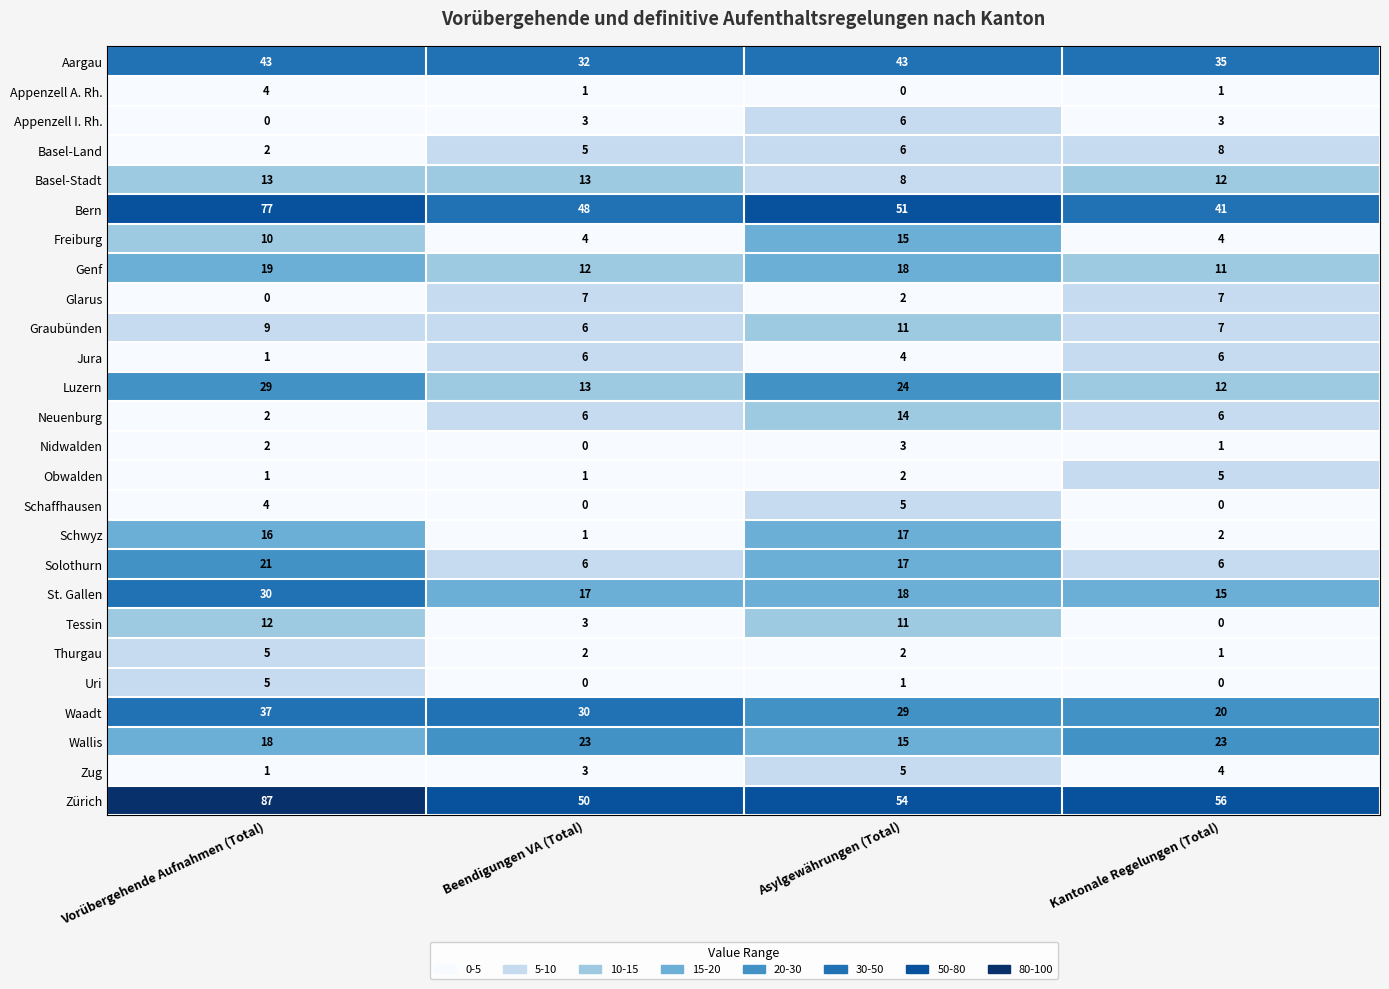

What is the approximate value of Genf at Asylgewährungen (Total)?

18